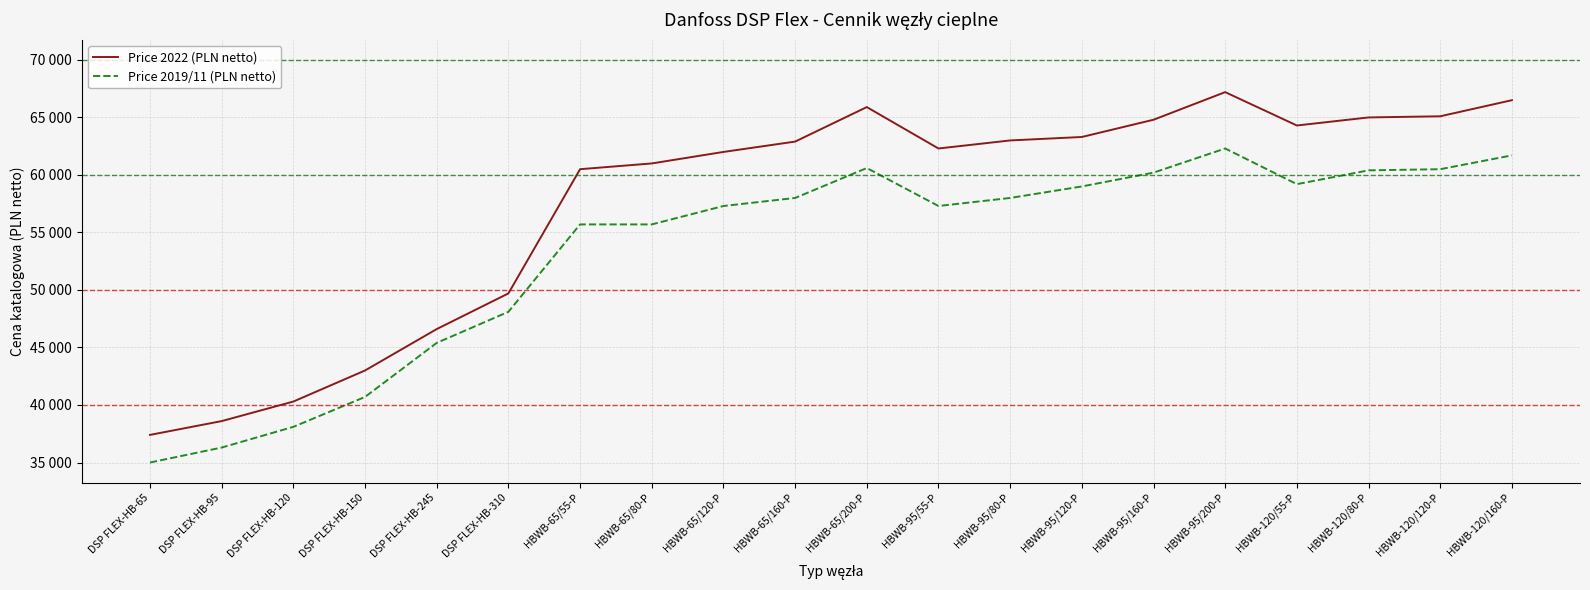

What is the label of the 11th point from the left?

HBWB-65/200-P